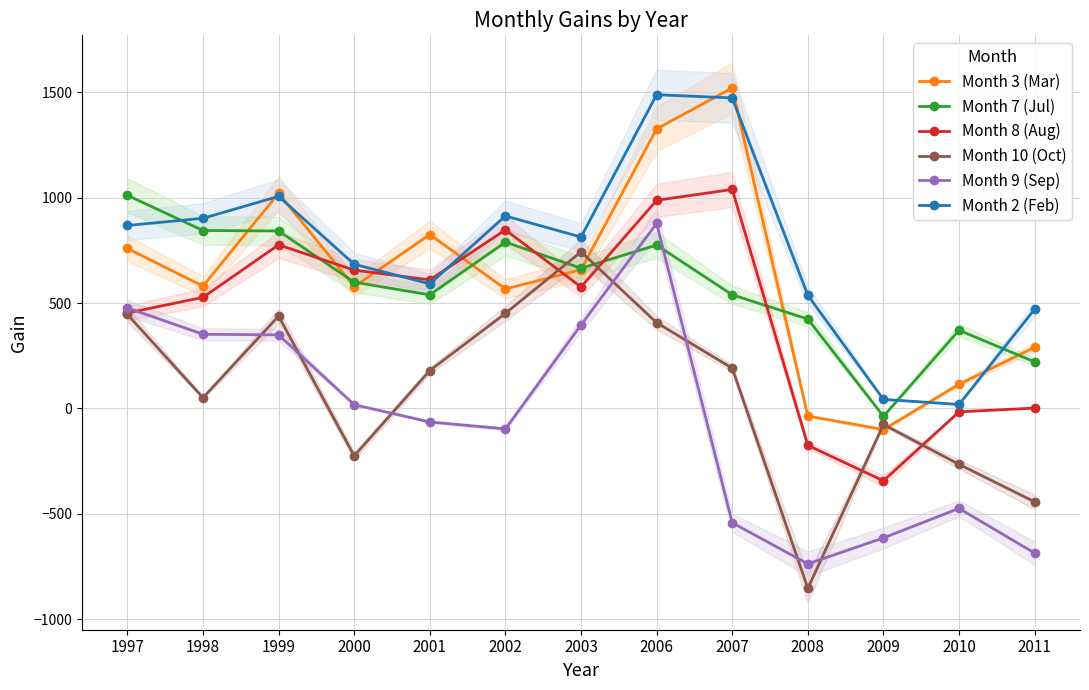

At which label is Month 9 (Sep) closest to 70?

2000